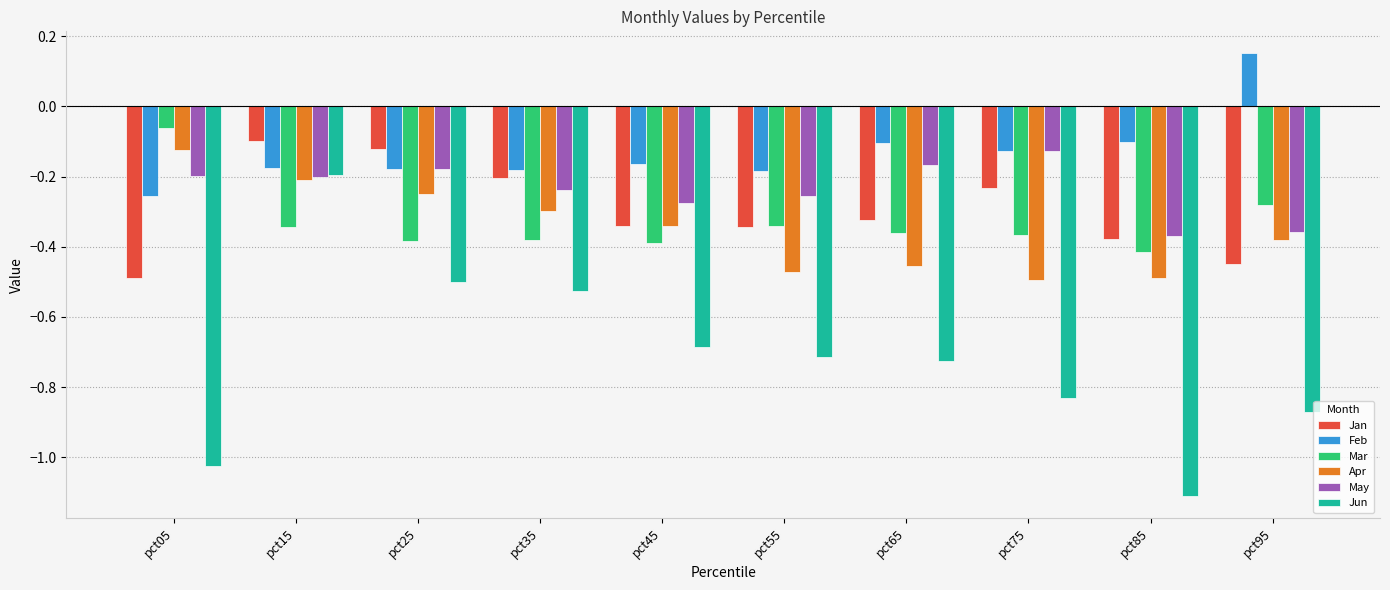

Which category has the highest value across all series?

pct95